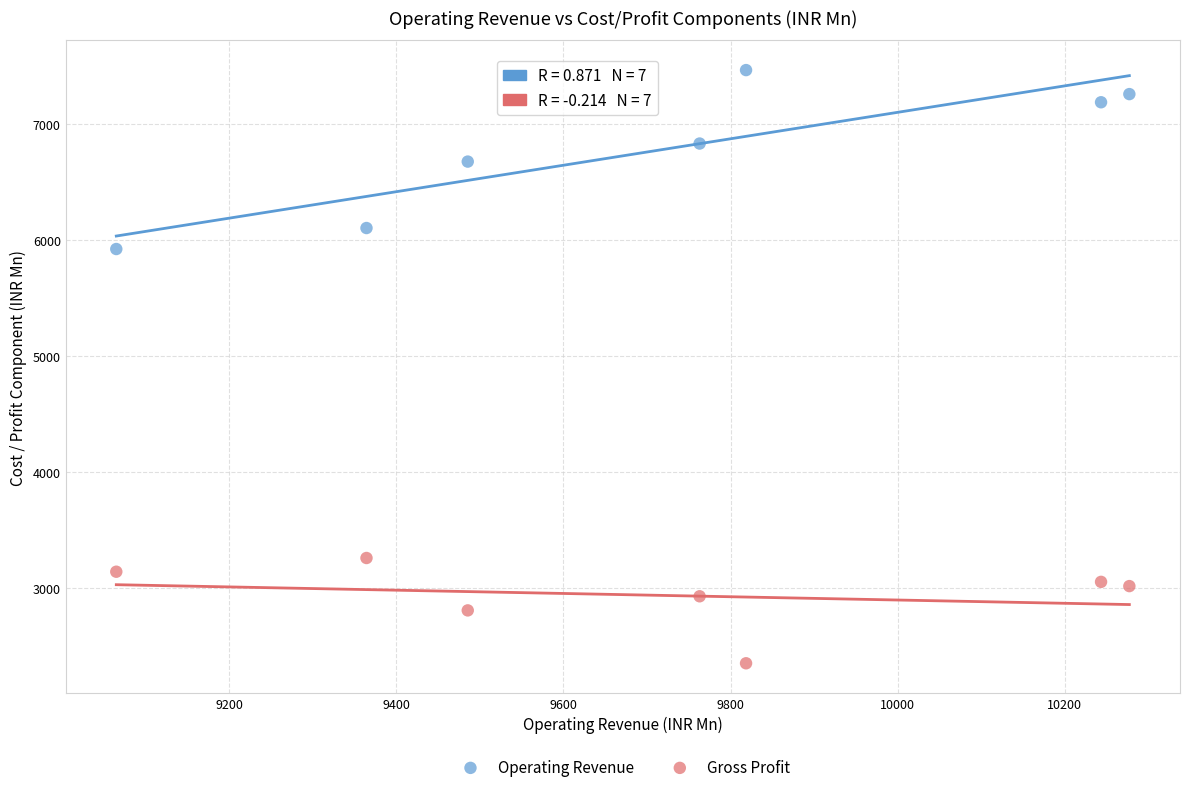

Across all data points, what is the range of X values (max minus min)?

1212.7